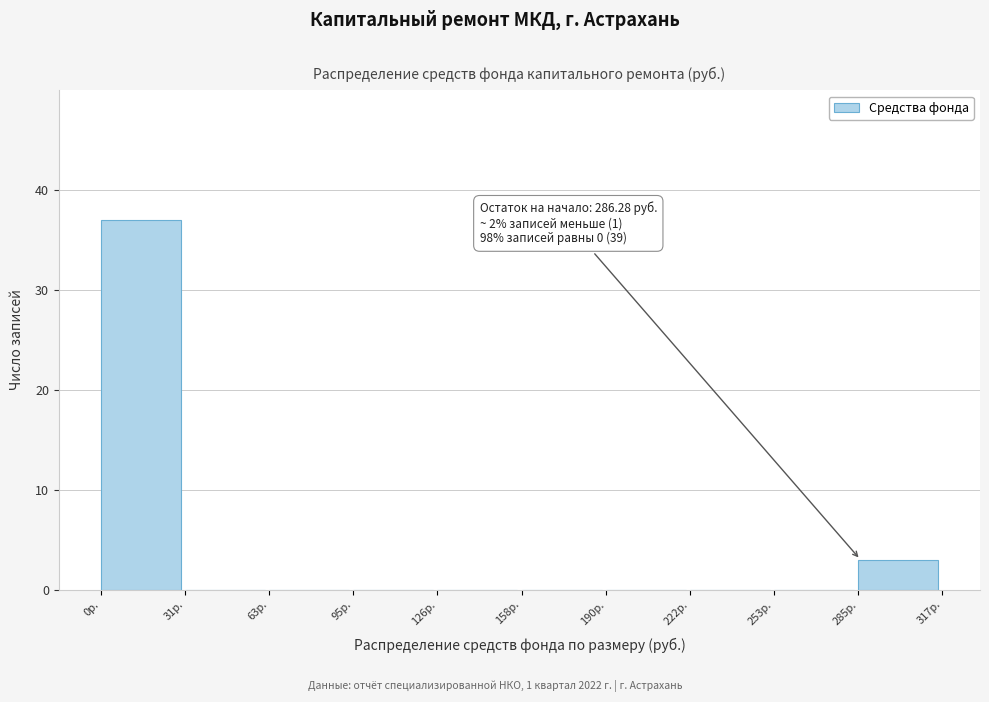

Over which range of the x-axis is the bar tallest?

0 to 30